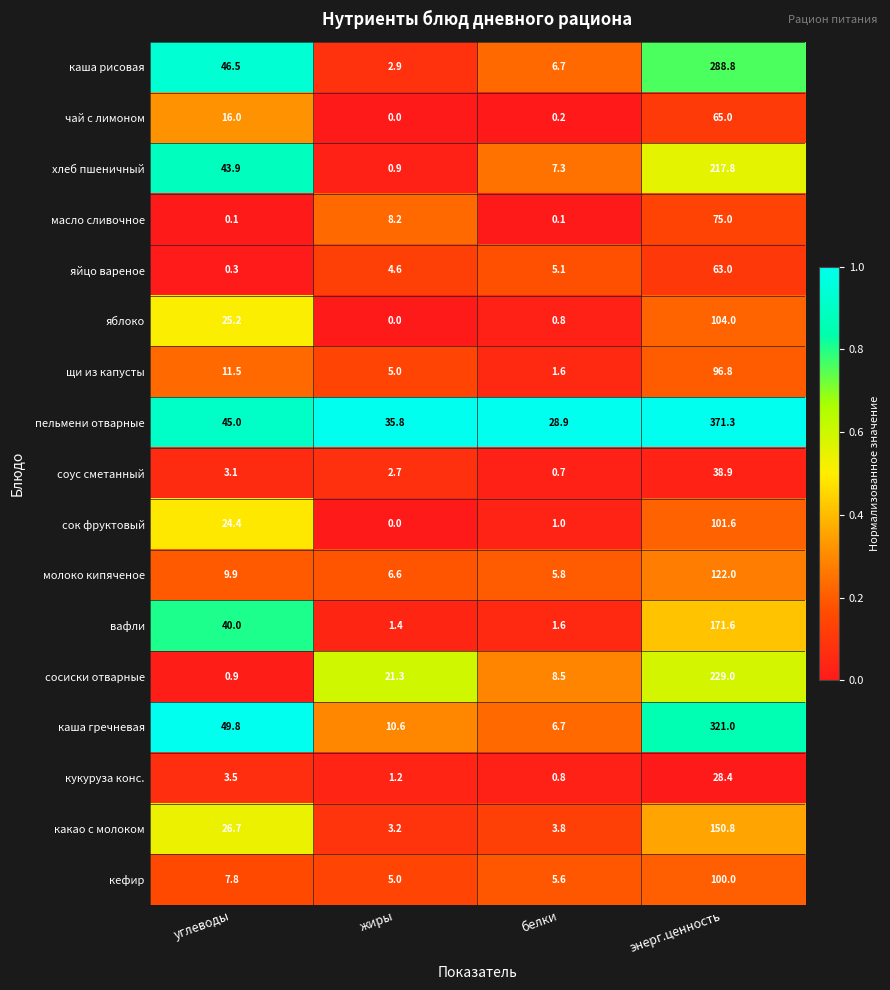

What is the average value of the молоко кипяченое series?

36.1